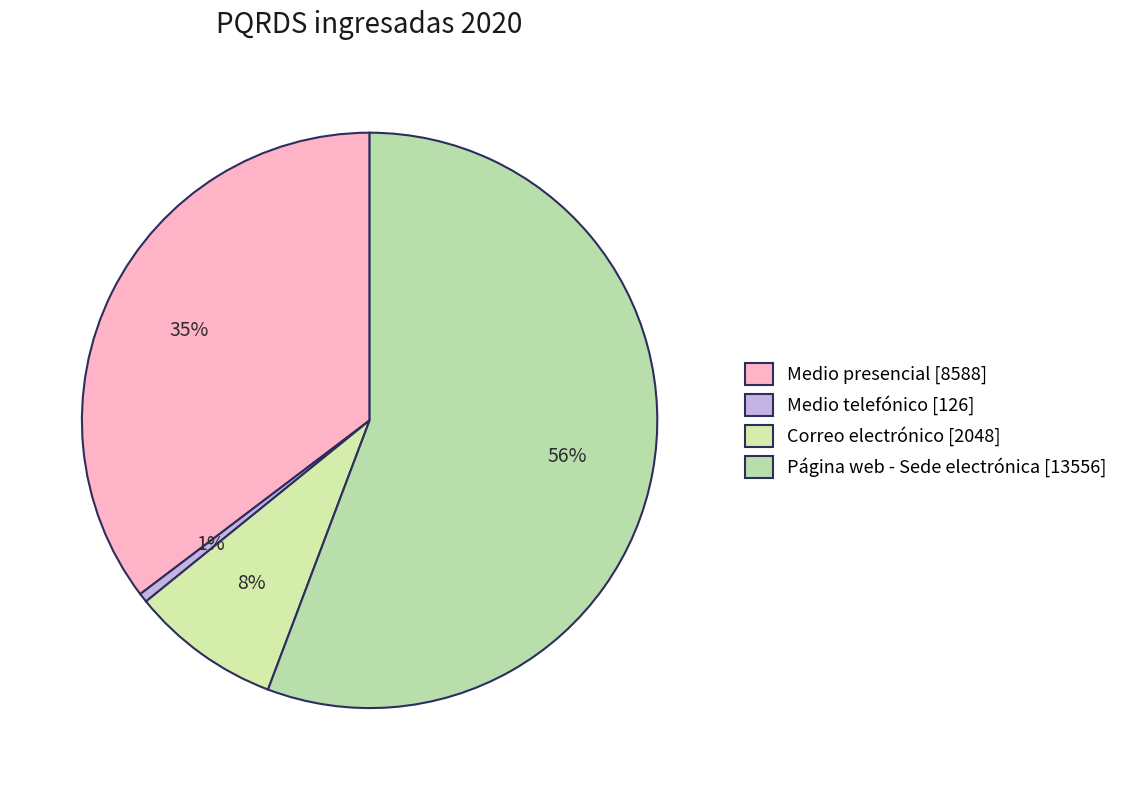

Does Medio telefónico account for over 50% of the chart?

No